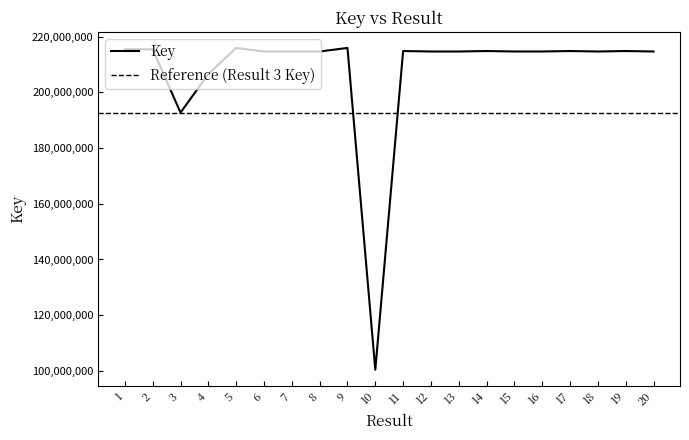

How many data points are above 214692200?

9